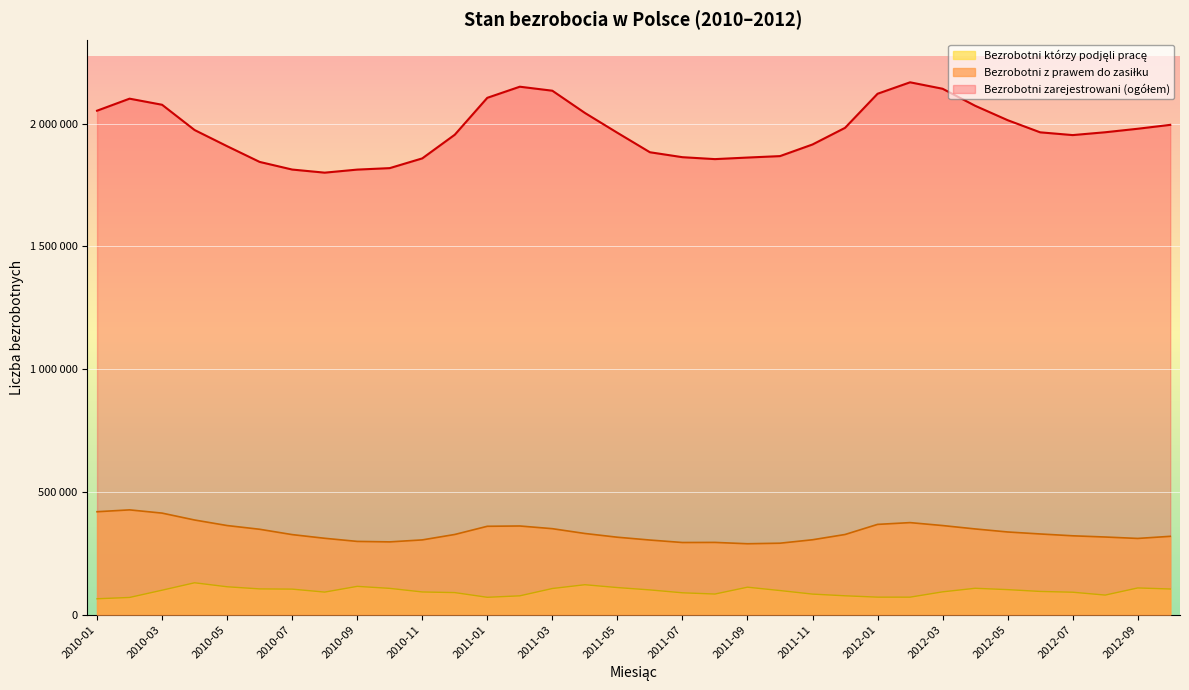

What is the value of the Bezrobotni zarejestrowani (ogółem) point at the 11th from the left?

1858288